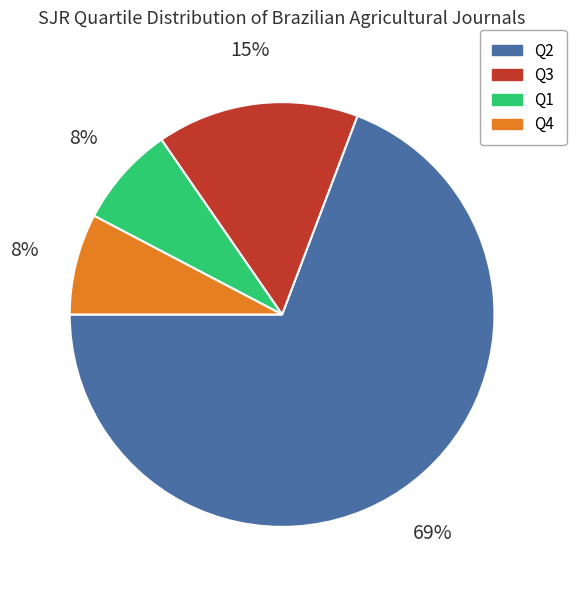

To the nearest percent, what portion does Q3 represent?

15%